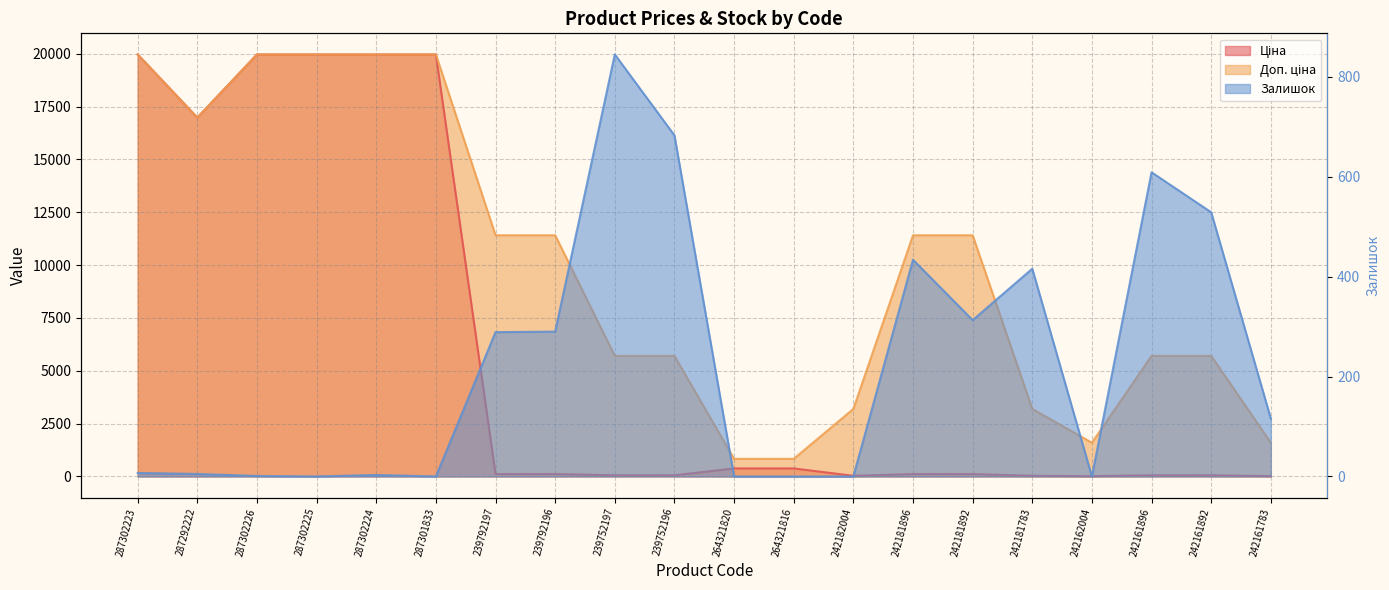

True or false: Ціна has a value of 84.6 at 242161892.

False